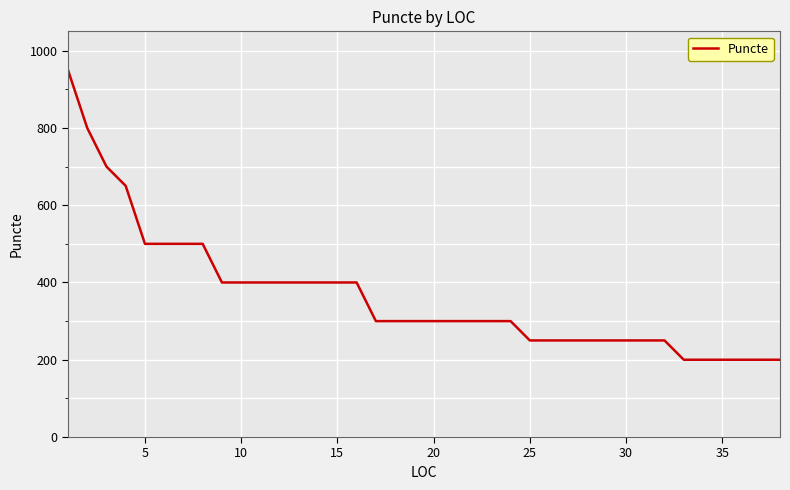

What is the smallest value displayed?

200